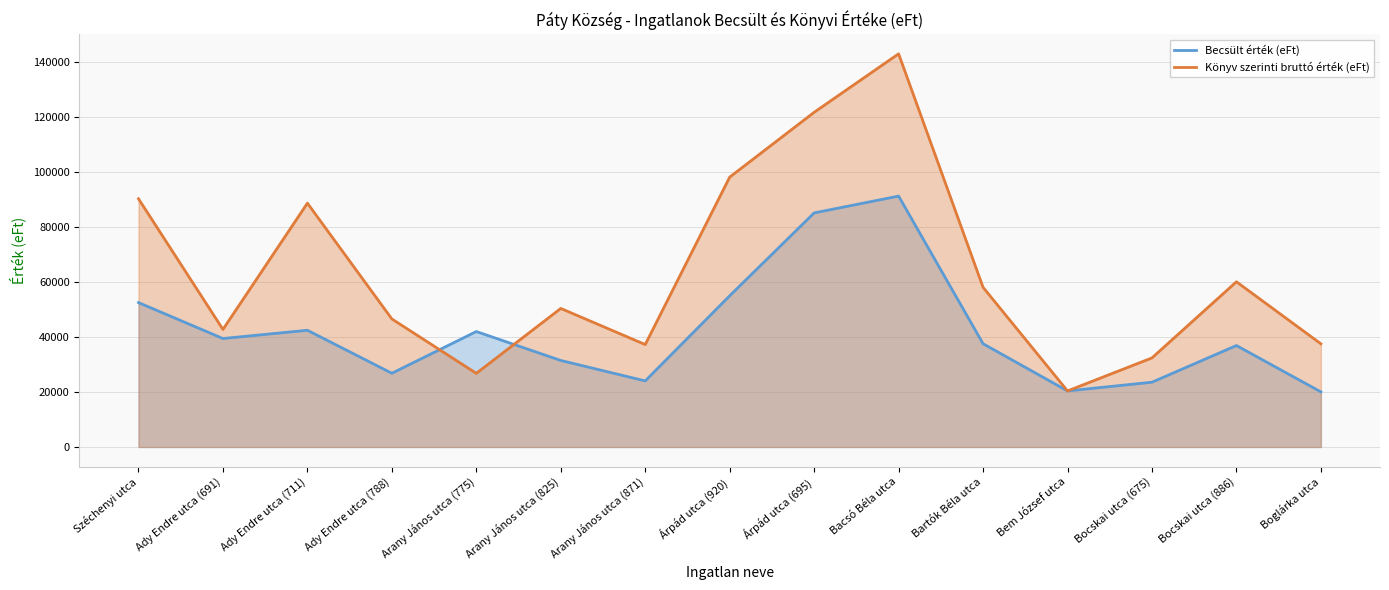

Does the chart have visible grid lines?

Yes